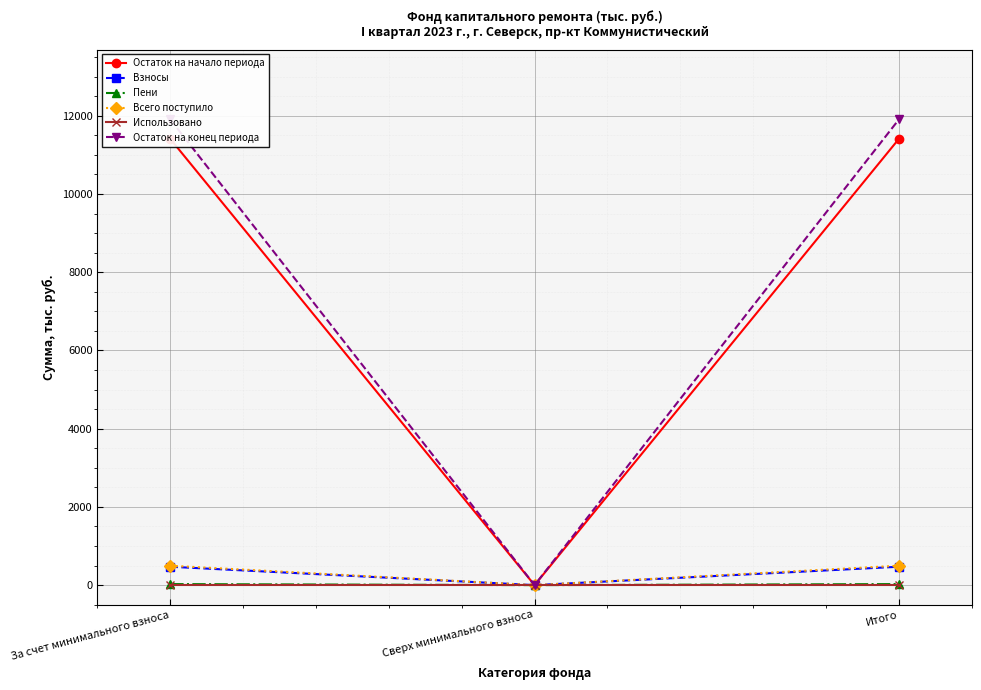

Reading left to right, what are all the values shown in this chart?

Остаток на начало периода: 11410.5	0.0	11410.5
Взносы: 470.0	0.0	470.0
Пени: 26.2	0.0	26.2
Всего поступило: 496.2	0.0	496.2
Использовано: 0.0	0.0	0.0
Остаток на конец периода: 11906.7	0.0	11906.7